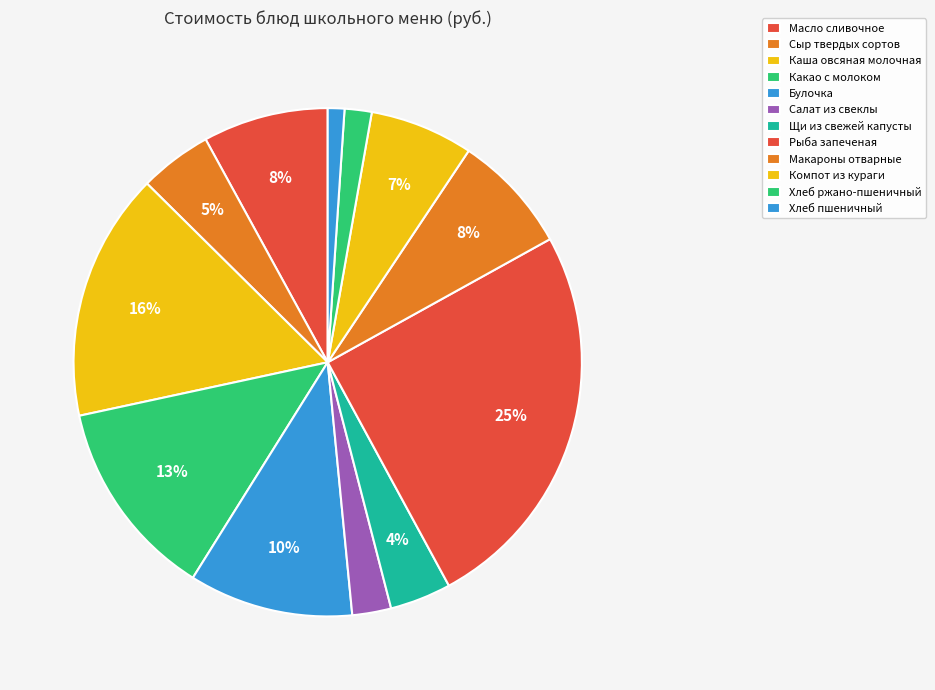

To the nearest percent, what percentage of the pie is Булочка?

10%